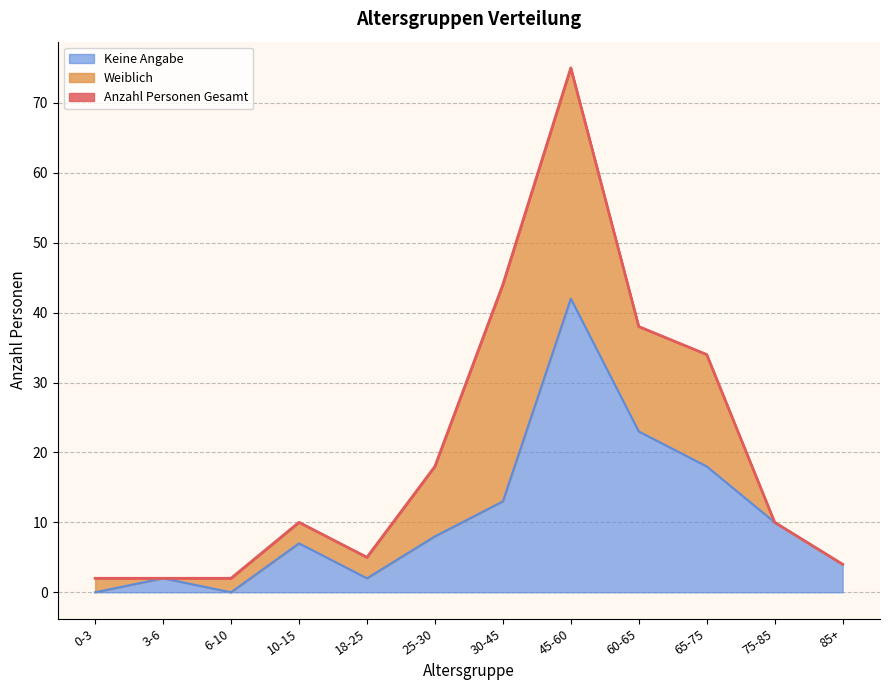

What is the sum of the Keine Angabe values at 6-10 and 75-85?

10